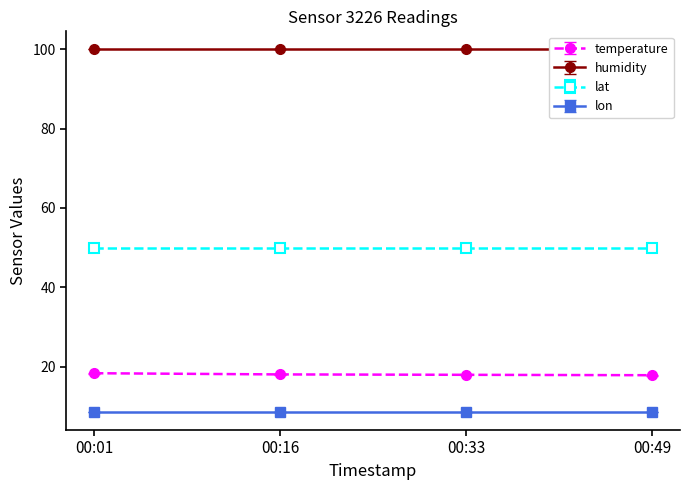

At which label does lat reach its peak?

00:01